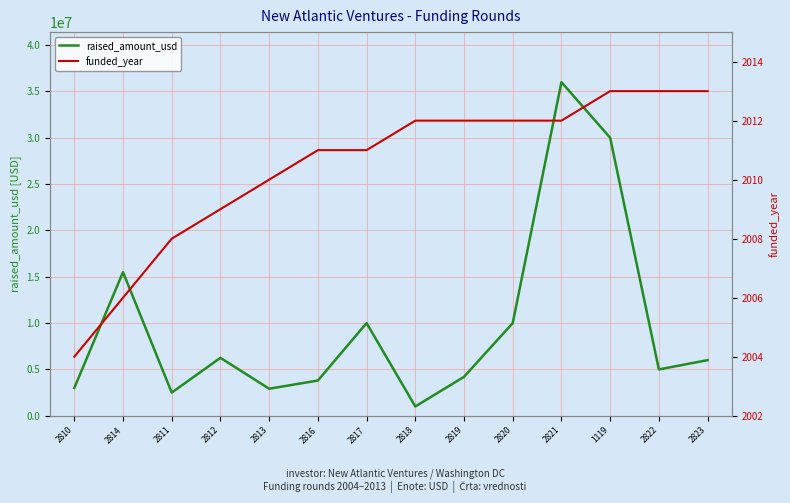

What is the difference between the maximum and minimum values in the funded_year series?

9